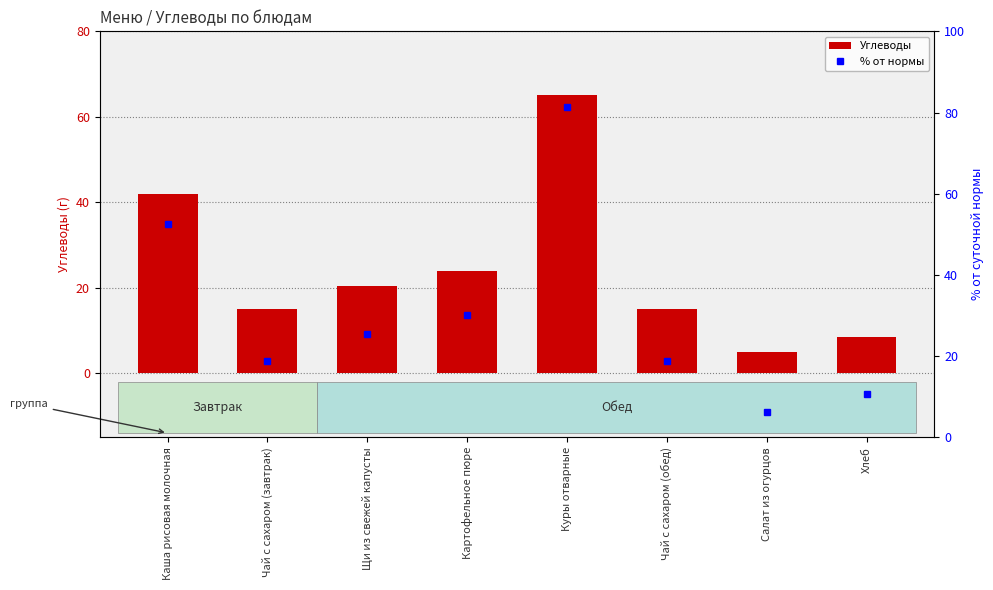

What is the difference between the second highest and minimum values in the Углеводы series?

37.0